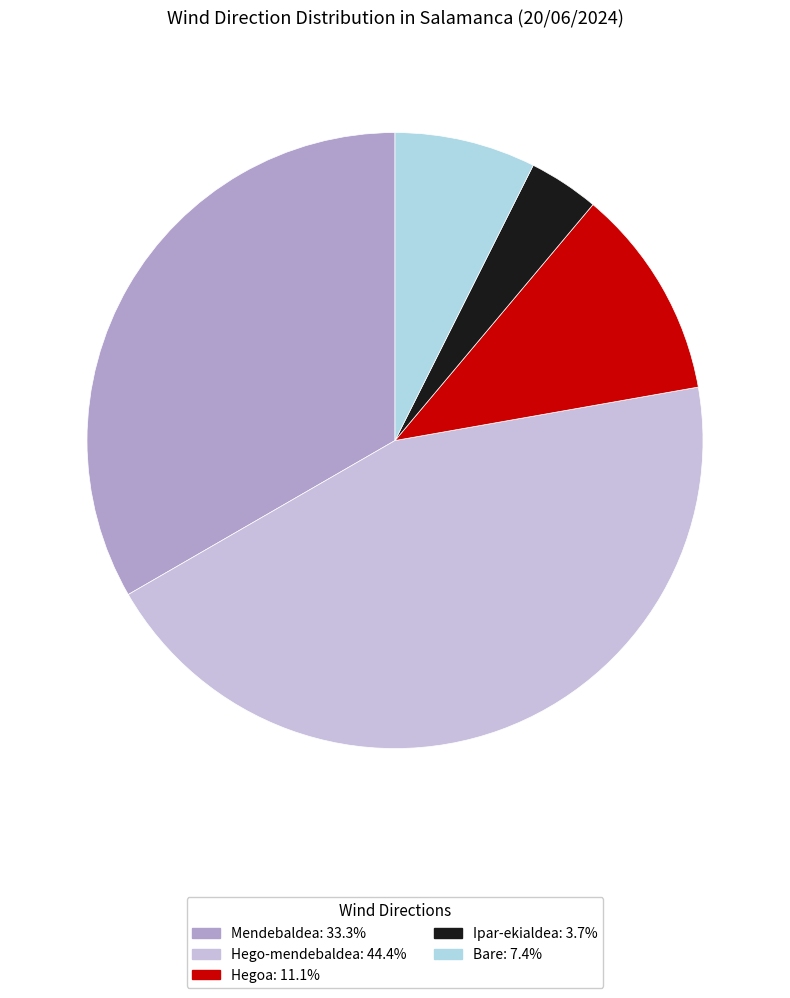

True or false: Hegoa accounts for 11% of the total.

True